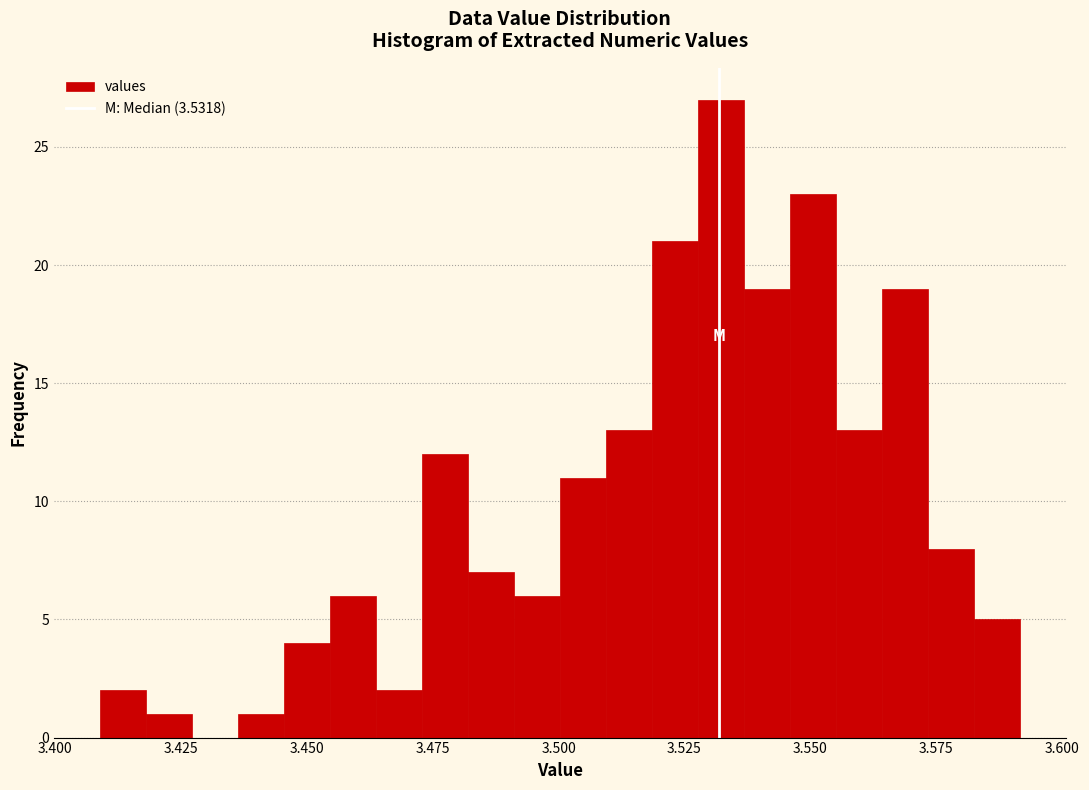

Around what value on the x-axis is the tallest bar? Give the approximate position of its centre, as read against the axis.

3.530